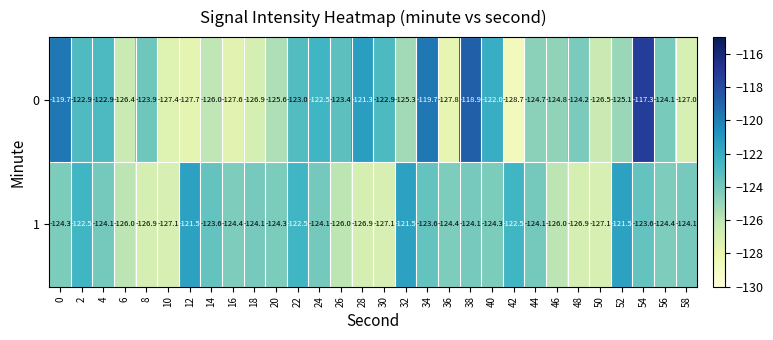

How many data points in 0 are above -124?

13